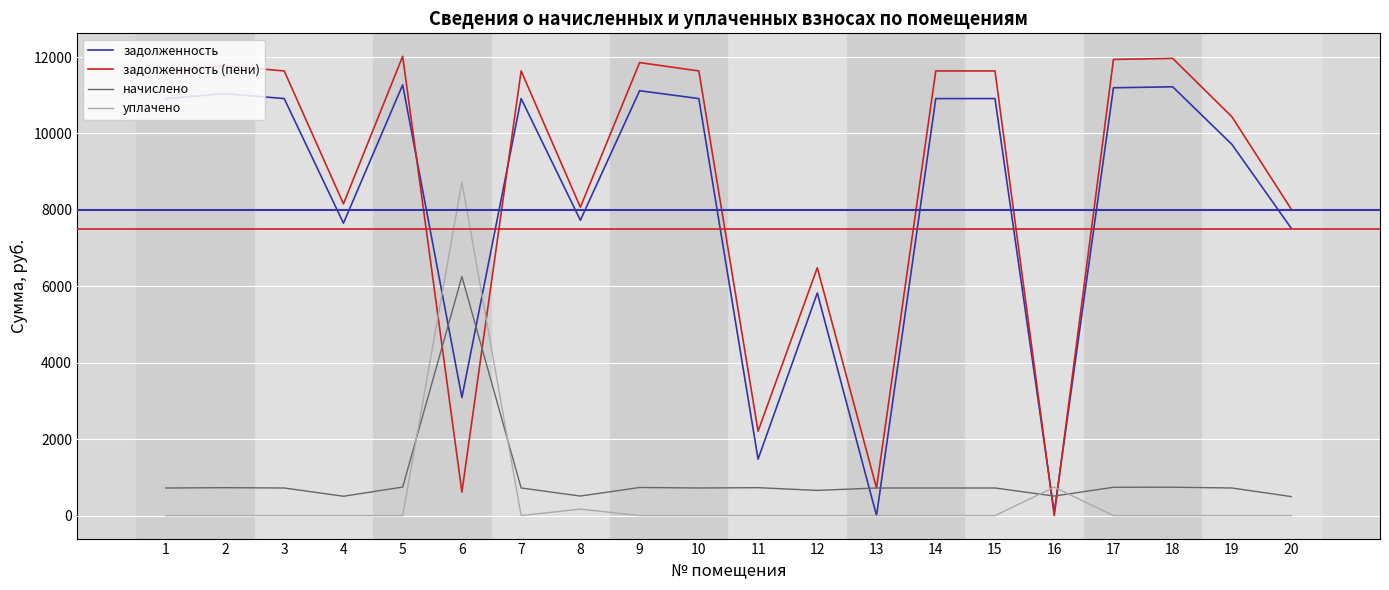

True or false: уплачено has a value of -6105.4 at 19.

False